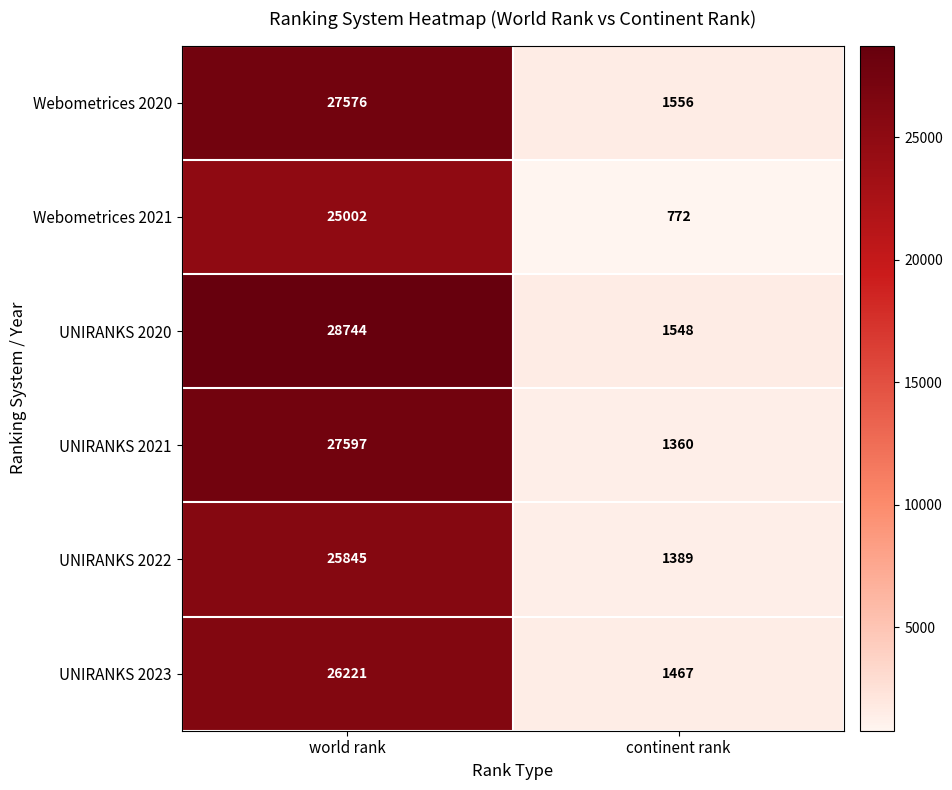

At which category is the sum across all series the highest?

world rank